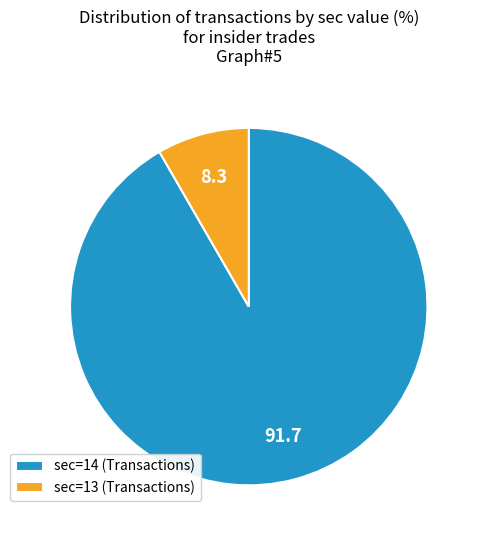

Which has a higher value, sec=13 or sec=14?

sec=14